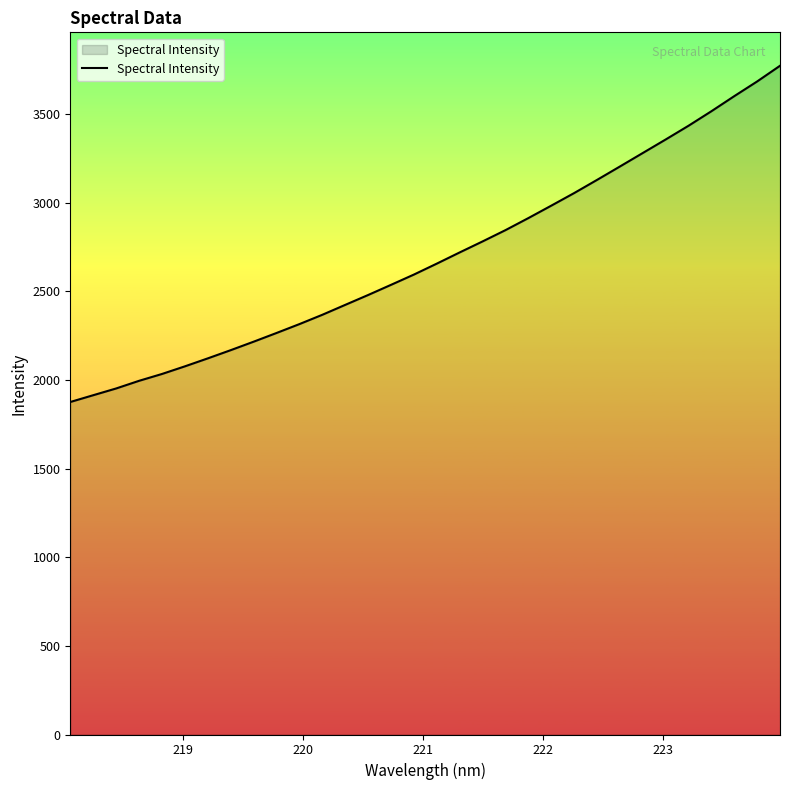

What is the maximum value shown in the chart?

3773.1